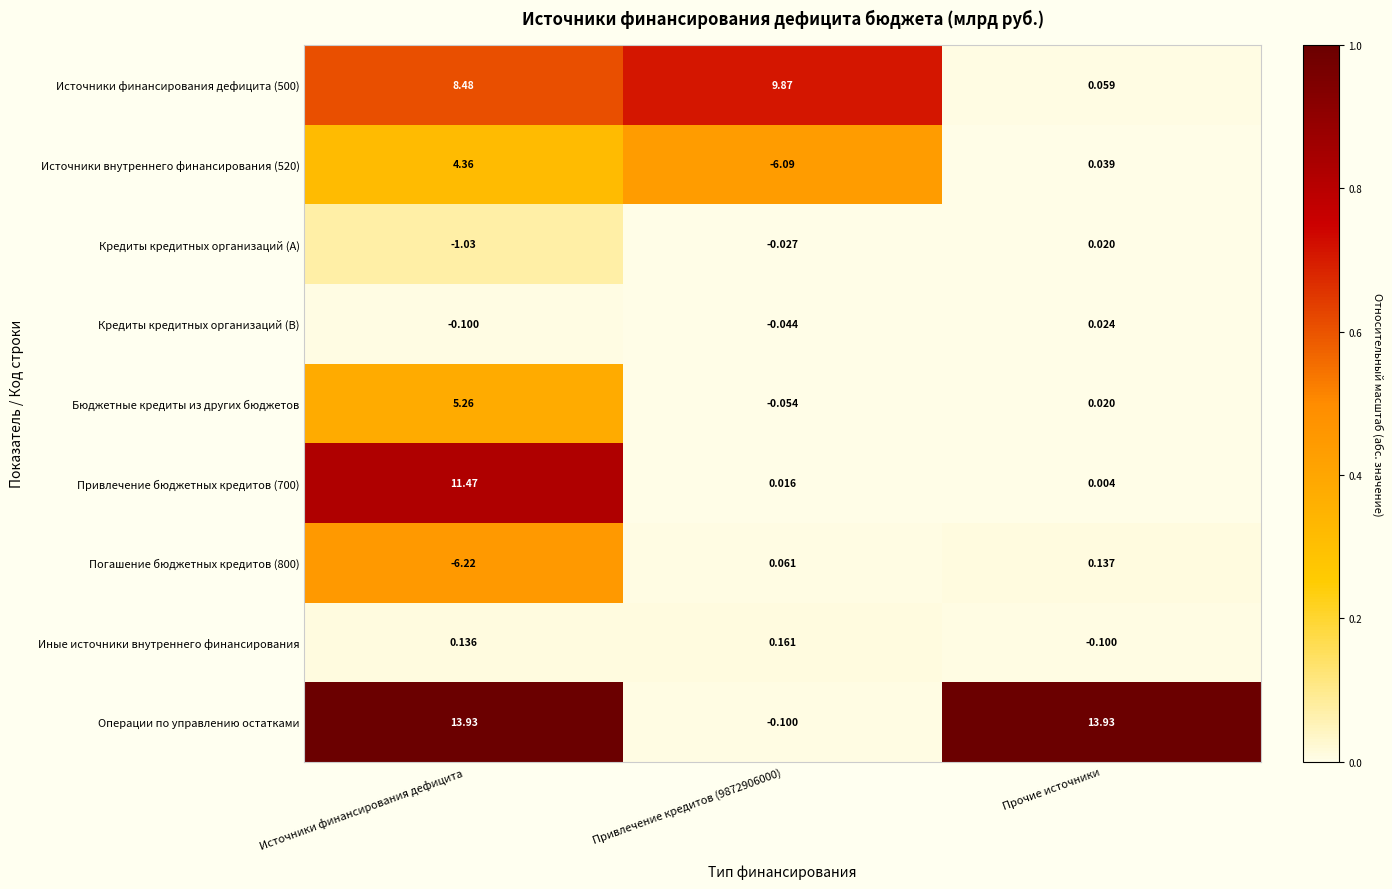

At which label does Источники внутреннего финансирования (520) reach its peak?

Источники финансирования дефицита